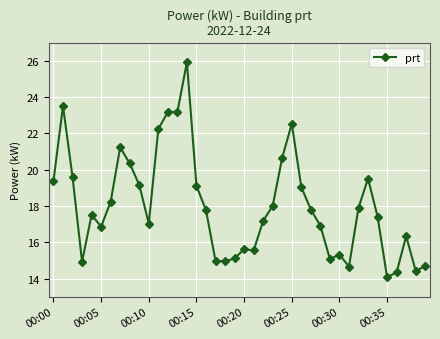

What is the value of the 28th point from the left?

17.8